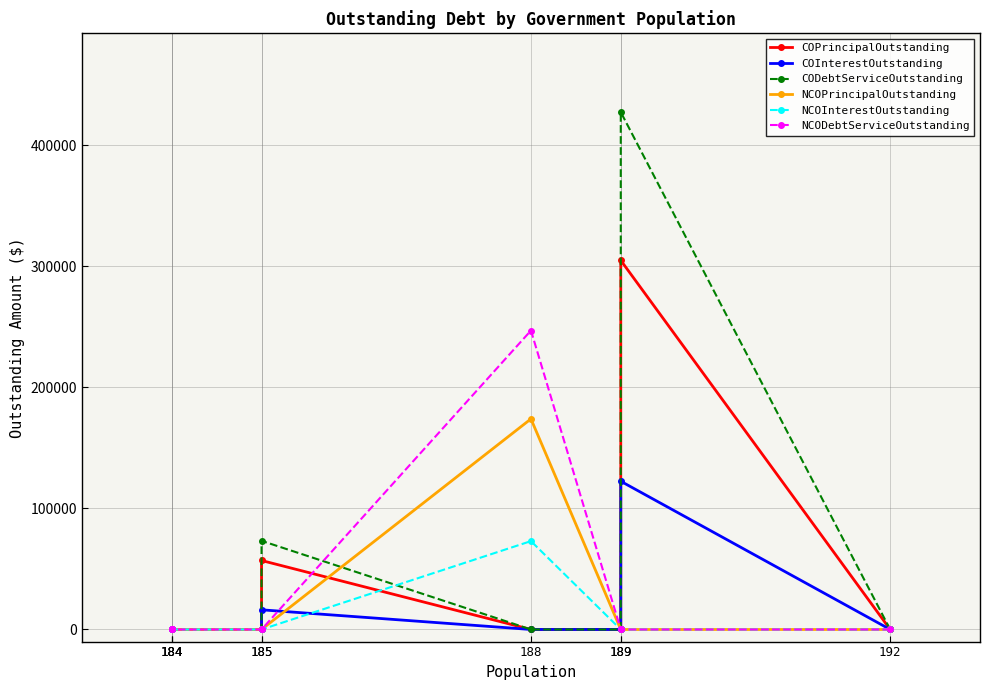

True or false: NCOPrincipalOutstanding and NCOInterestOutstanding cross at least once.

False